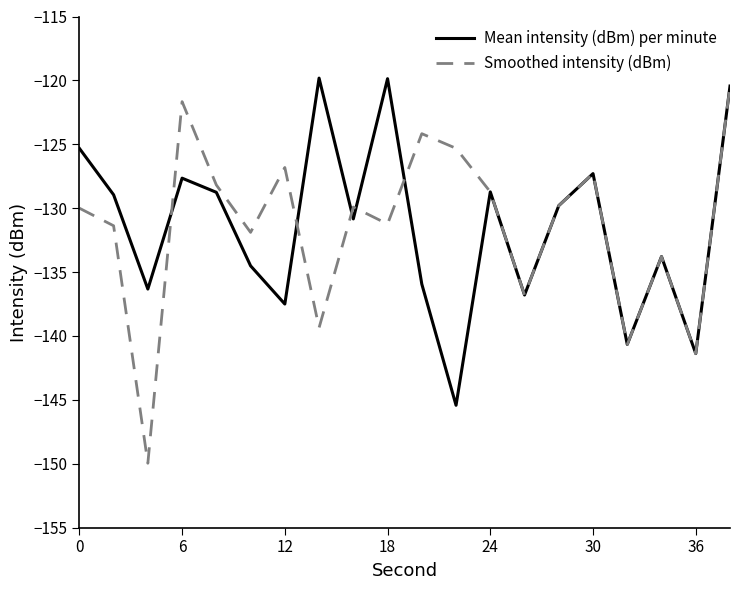

Which series has the largest range (max minus min)?

Smoothed intensity (dBm)